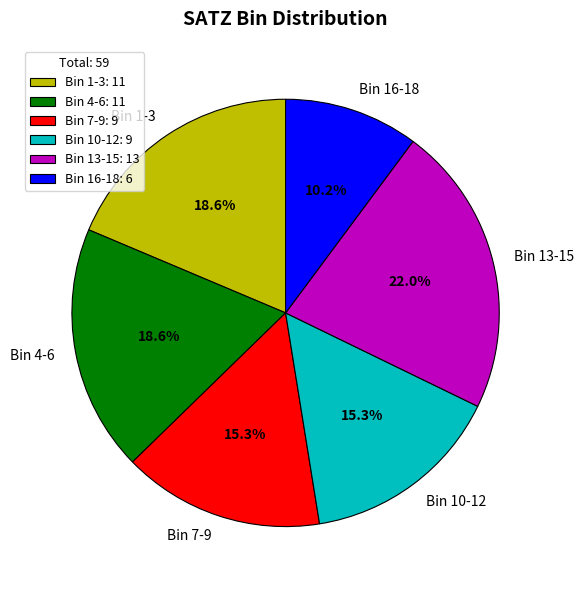

Does Bin 7-9 account for over 50% of the chart?

No